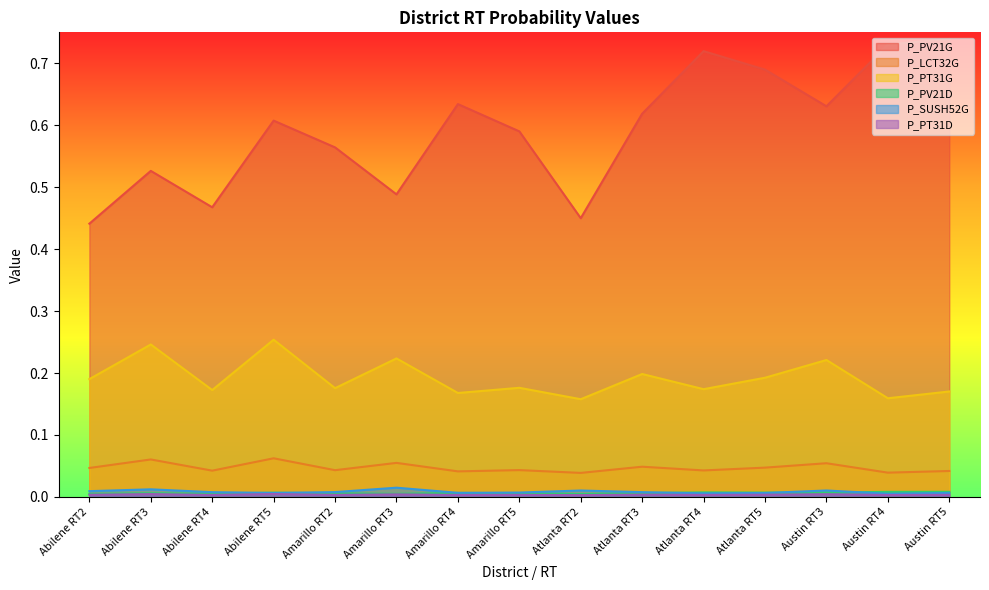

What are all the series names shown in the legend?

P_PV21G, P_LCT32G, P_PT31G, P_PV21D, P_SUSH52G, P_PT31D